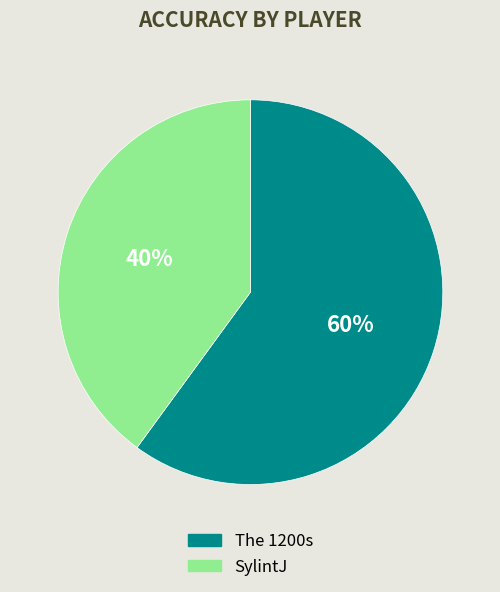

Count the number of slices in the pie.

2